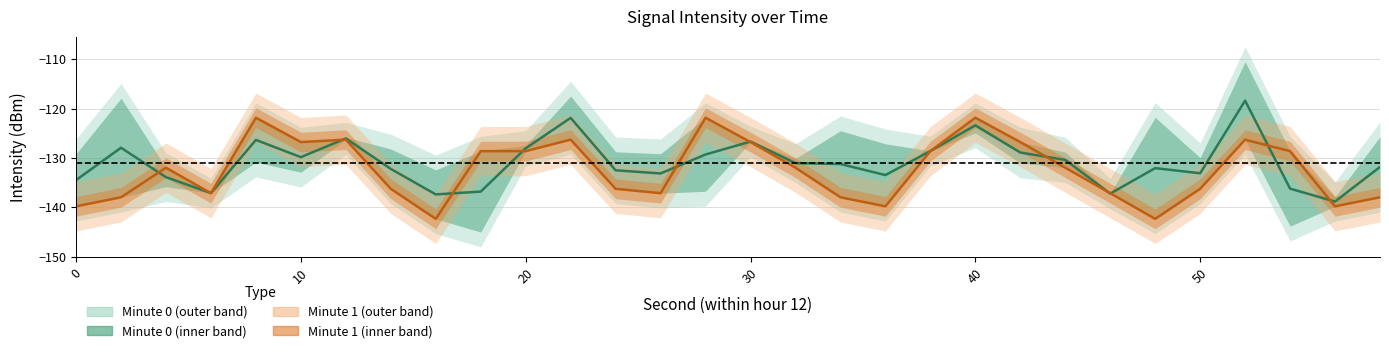

True or false: Minute 1 center and Minute 0 center cross at least once.

True